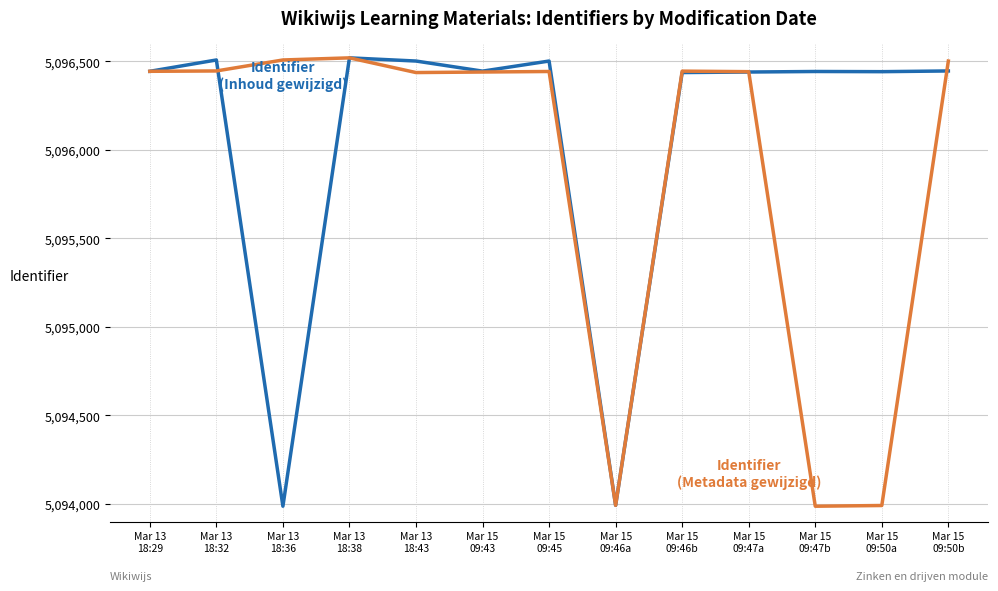

What is the greatest value displayed?

5096519